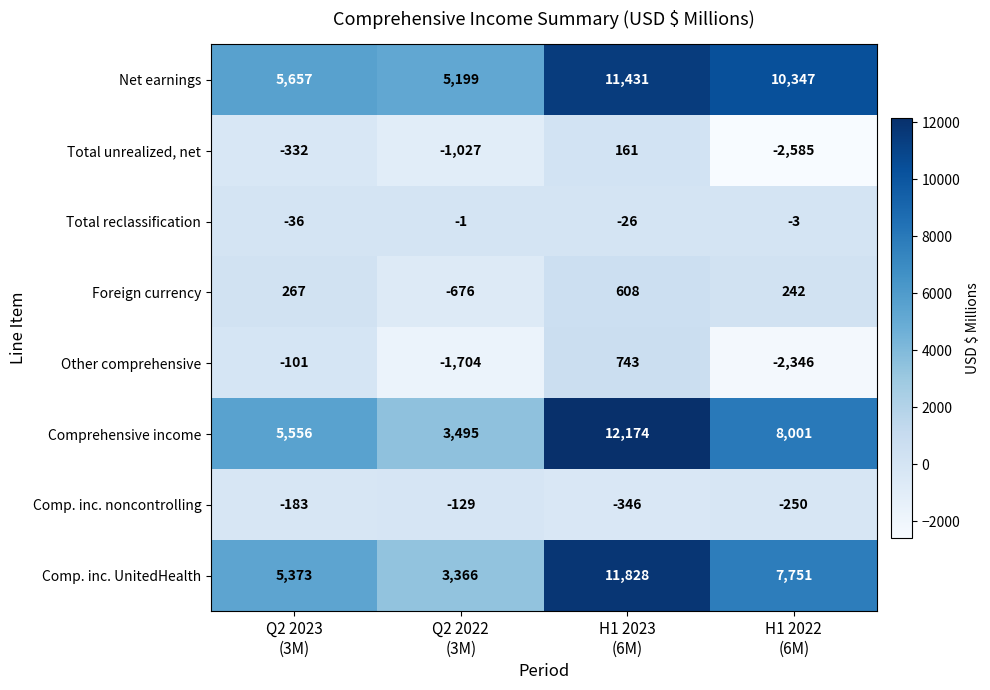

What is the minimum value for Net earnings?

5199